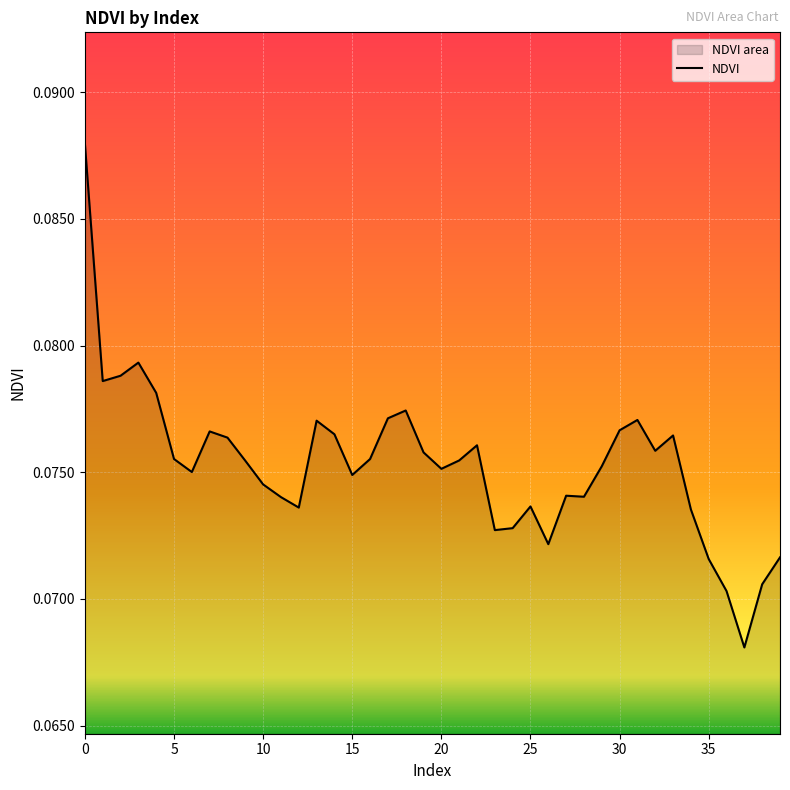

What is the minimum value shown in the chart?

0.1